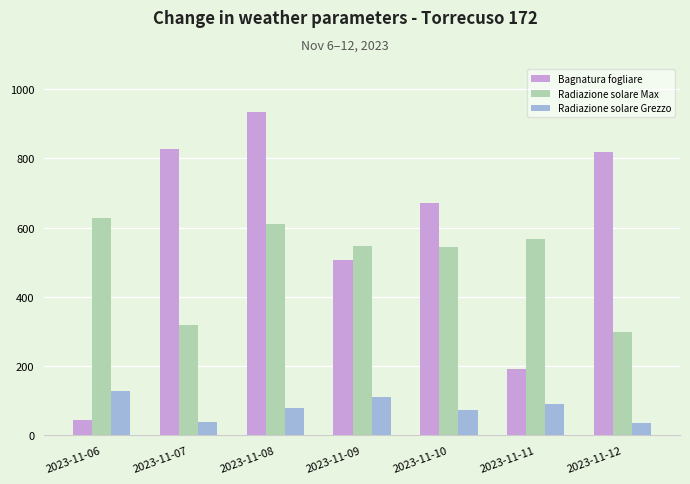

How many categories are shown in the chart?

7